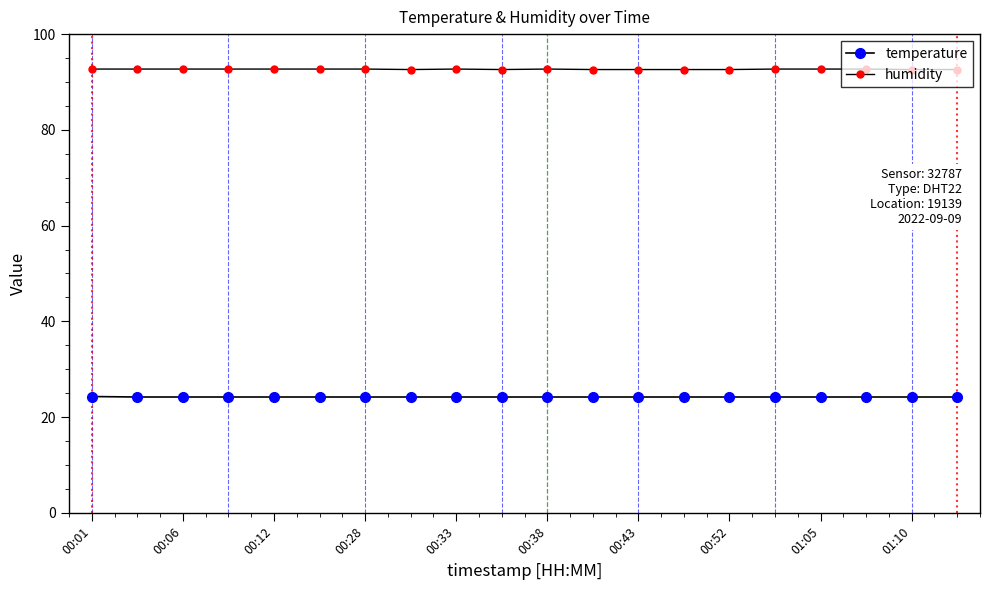

How many data points does each series have?

20